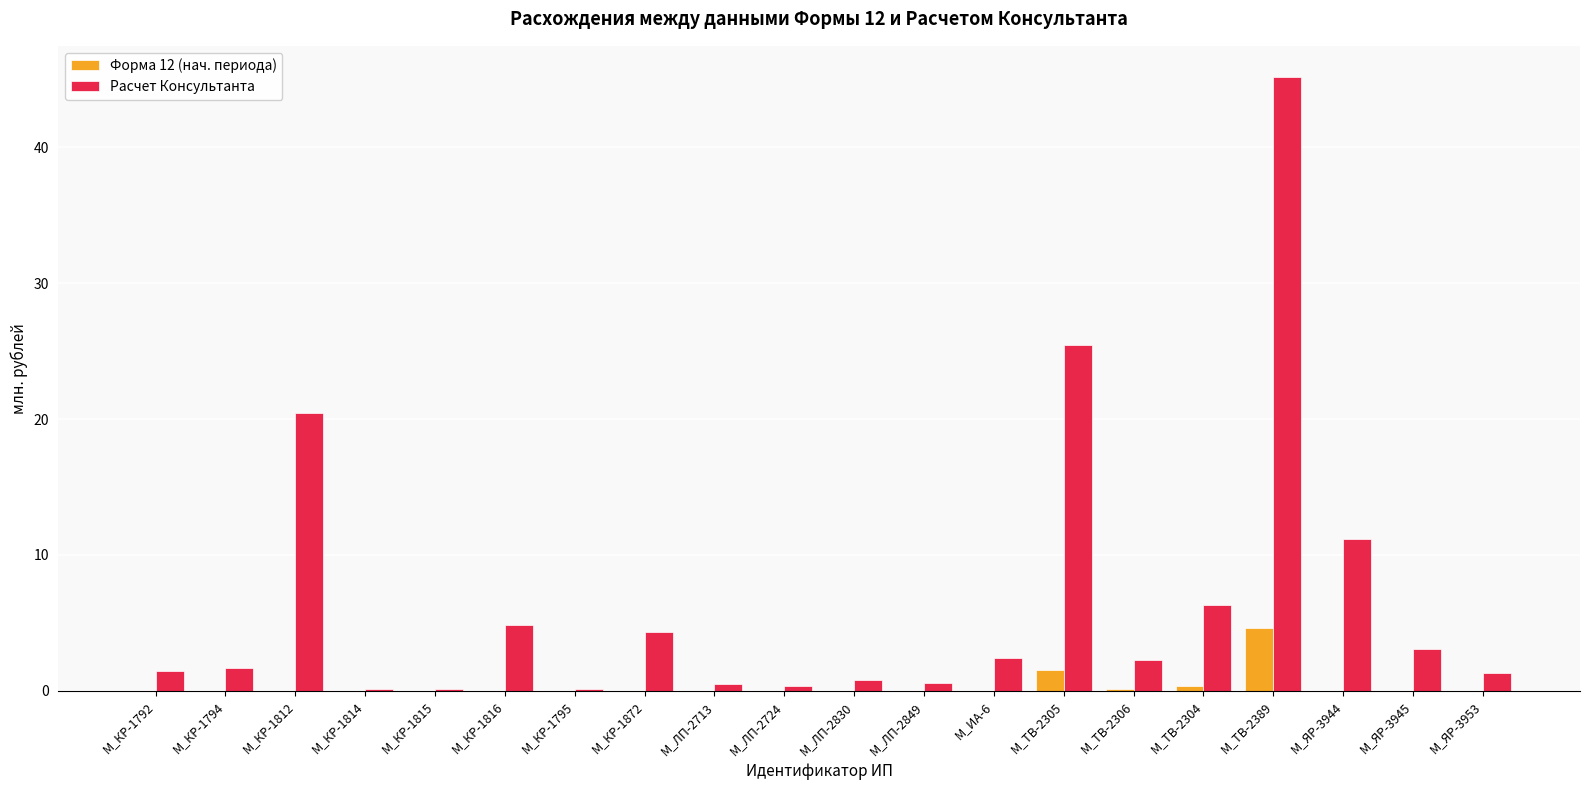

What is the greatest value displayed?

45.2